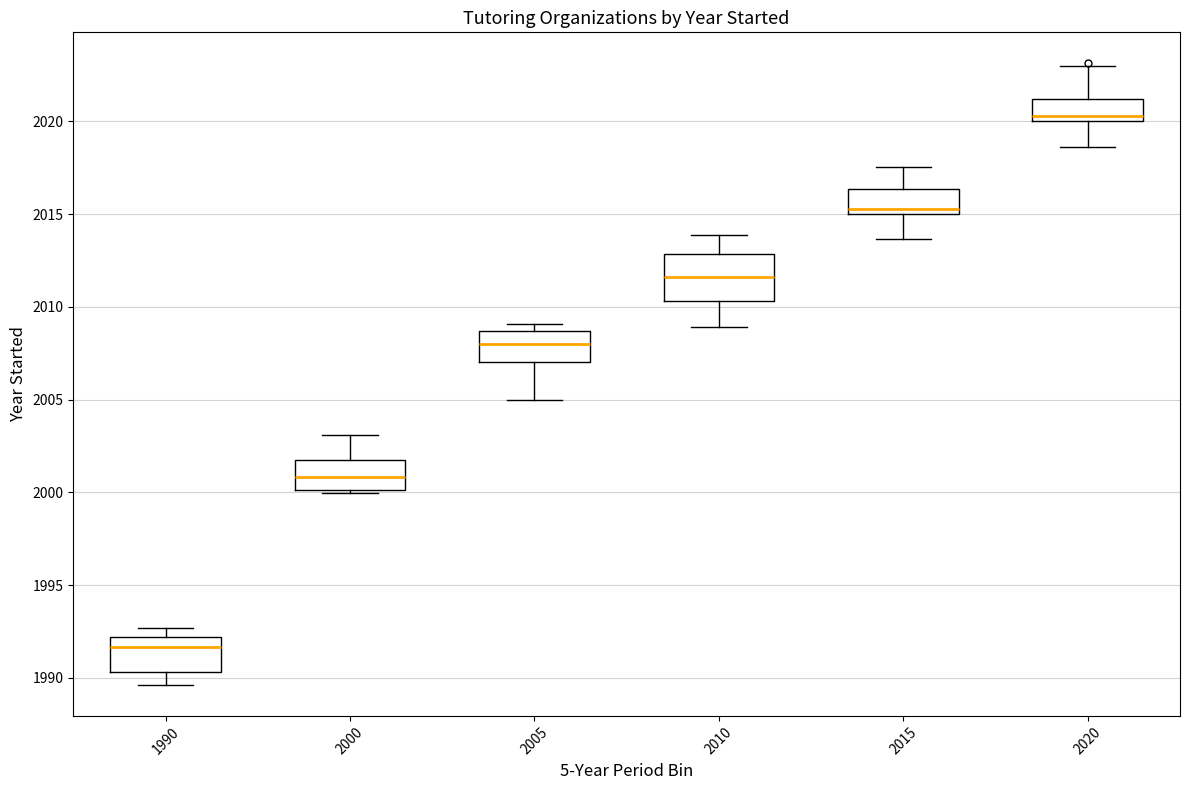

Where is the lower edge of the box at x = 2005 on the y-axis? The values are not printed on the chart, so give them approximately, as read against the axis.

2007.0